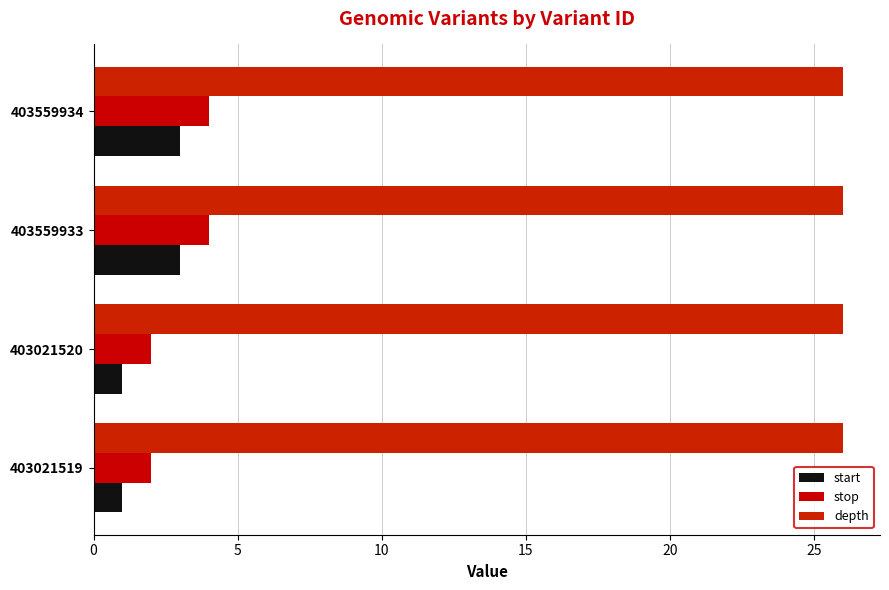

Are the bars grouped side by side (vs. stacked)?

Yes